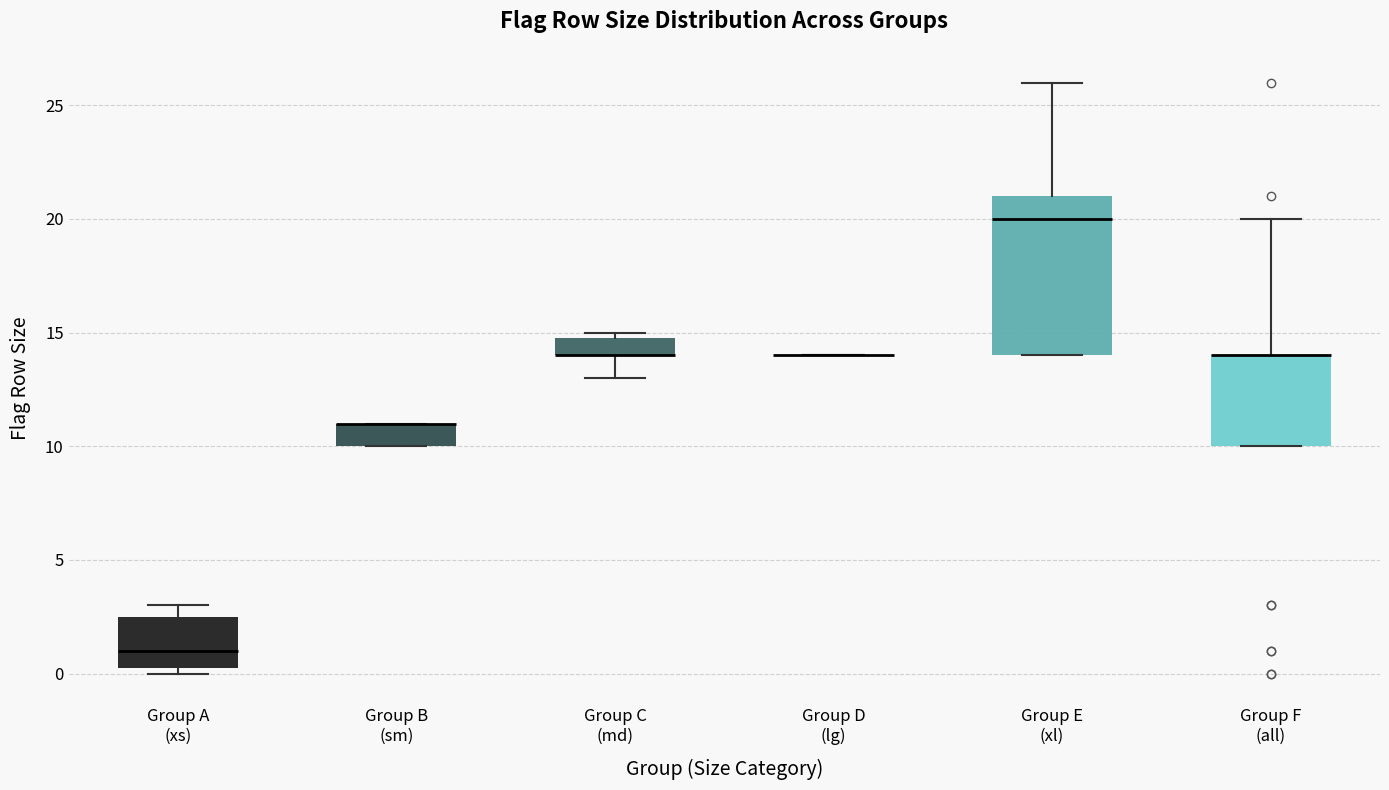

Reading left to right, transcribe this box plot: for each box, give where its median line is, the range the box spans, and where its two whiskers end, as read against the y-axis. The values are not printed on the chart, so give them approximately, as read against the axis.

Group A (xs): median 1.0, box 0.5 to 2.5, whiskers 0.0 to 3.0
Group B (sm): median 11.0 (drawn on the box's upper edge), box 10.0 to 11.0, whiskers 10.0 to 11.0
Group C (md): median 14.0 (drawn on the box's lower edge), box 14.0 to 15.0, whiskers 13.0 to 15.0 (just above the box's upper edge)
Group D (lg): box collapsed to a line at 14.0, whiskers 14.0 to 14.0
Group E (xl): median 20.0, box 14.0 to 21.0, whiskers 14.0 to 26.0
Group F (all): median 14.0 (drawn on the box's upper edge), box 10.0 to 14.0, whiskers 10.0 to 20.0